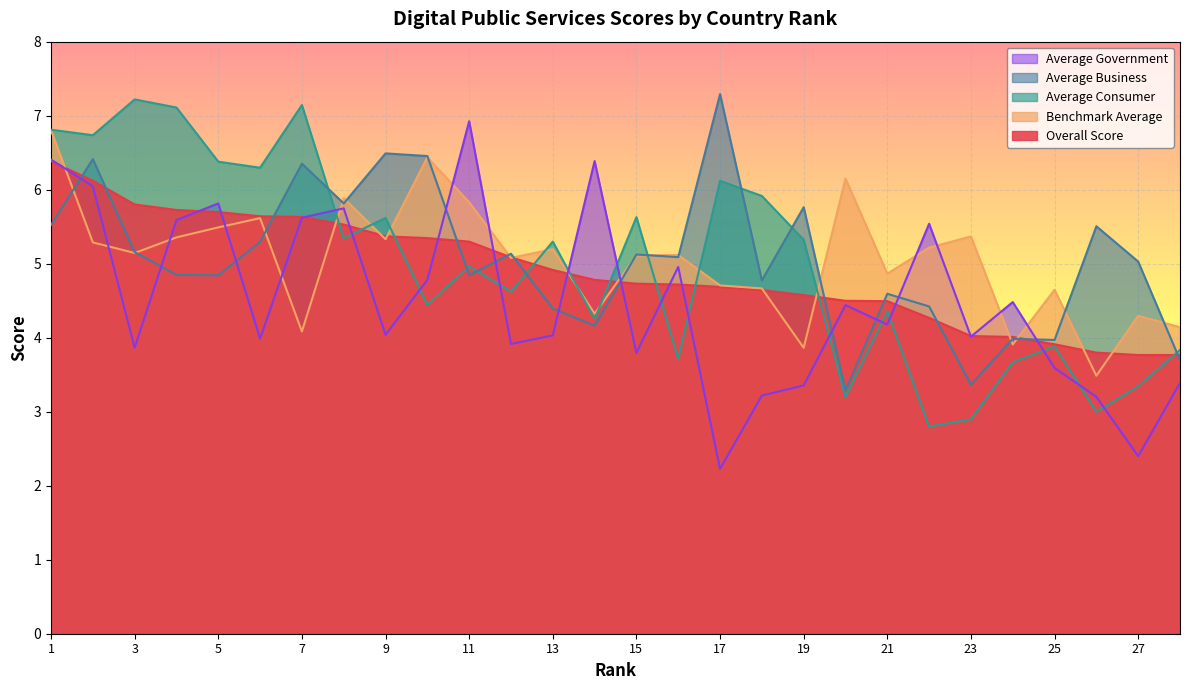

What is the highest value of the Average Business series?

7.3